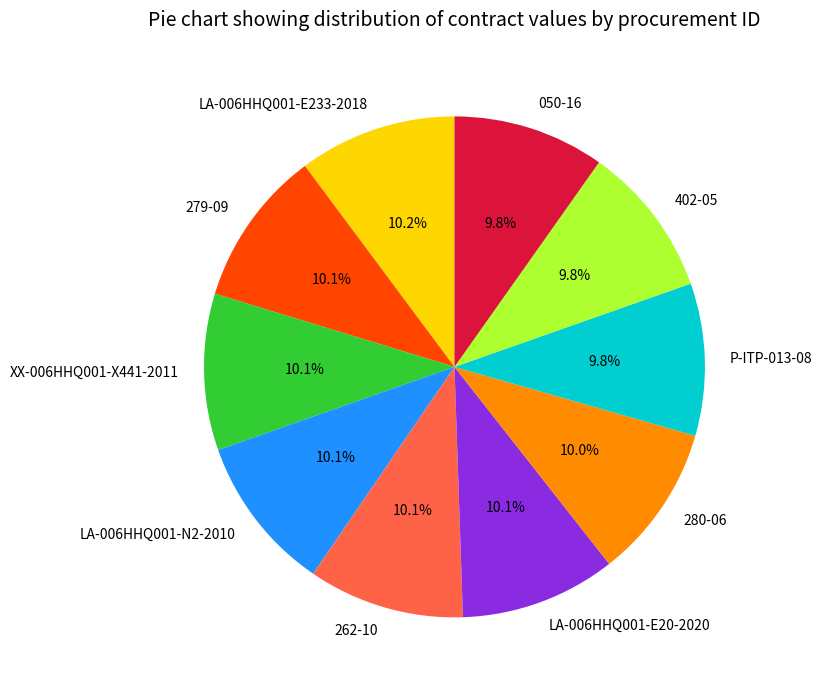

Count the number of slices in the pie.

10